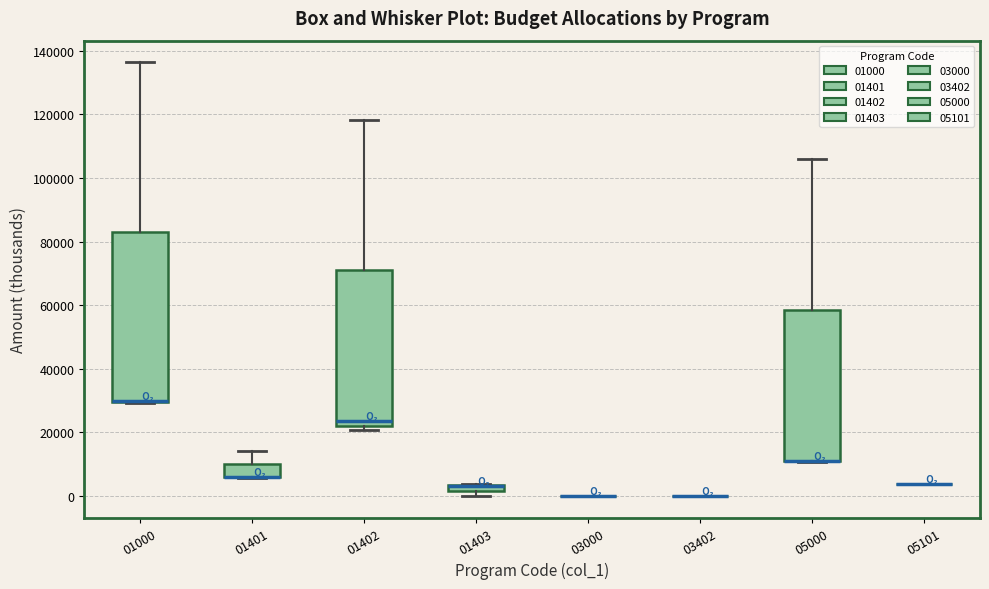

Which box is the tallest, from its lower edge to its upper edge?

01000